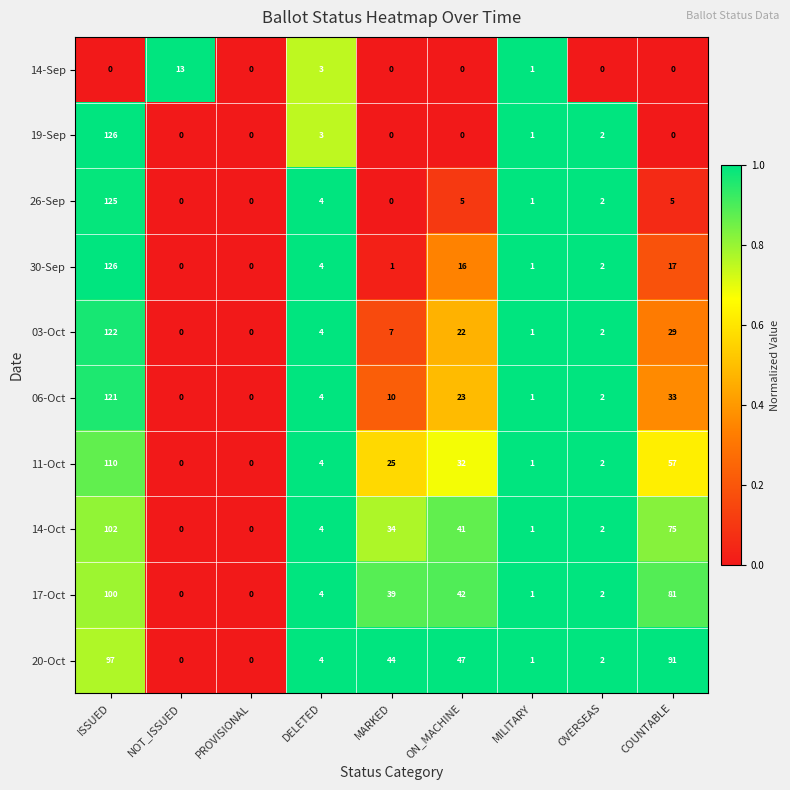

Is the value of 30-Sep at OVERSEAS greater than the value of 14-Oct at NOT_ISSUED?

Yes